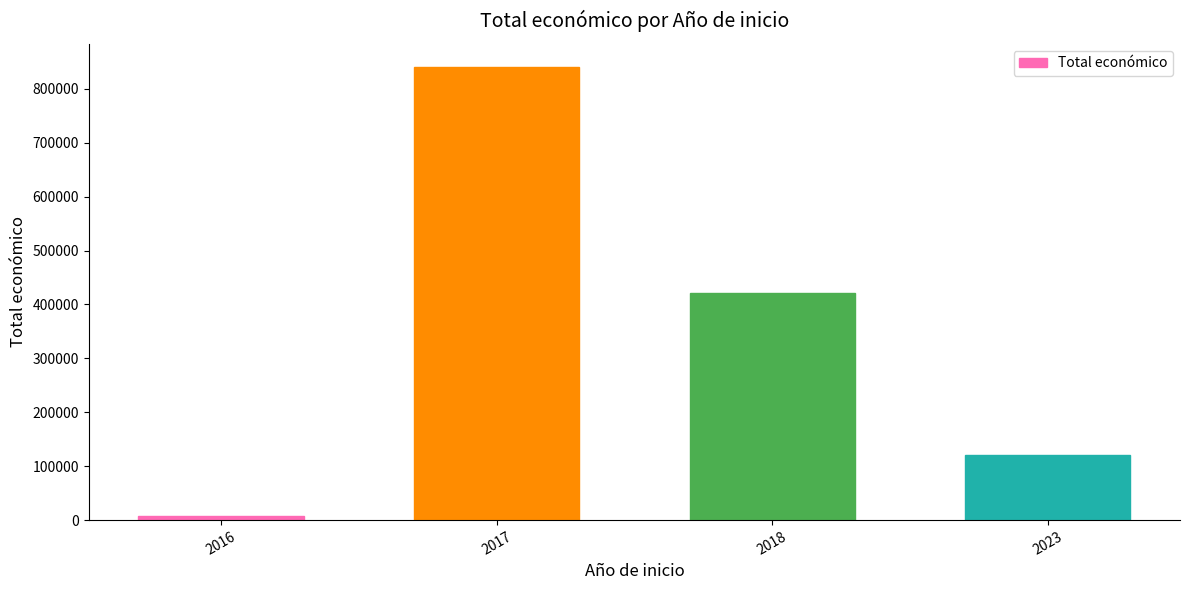

Reading right to left, extract all data points from this chart.

120000	421641	841337	7980